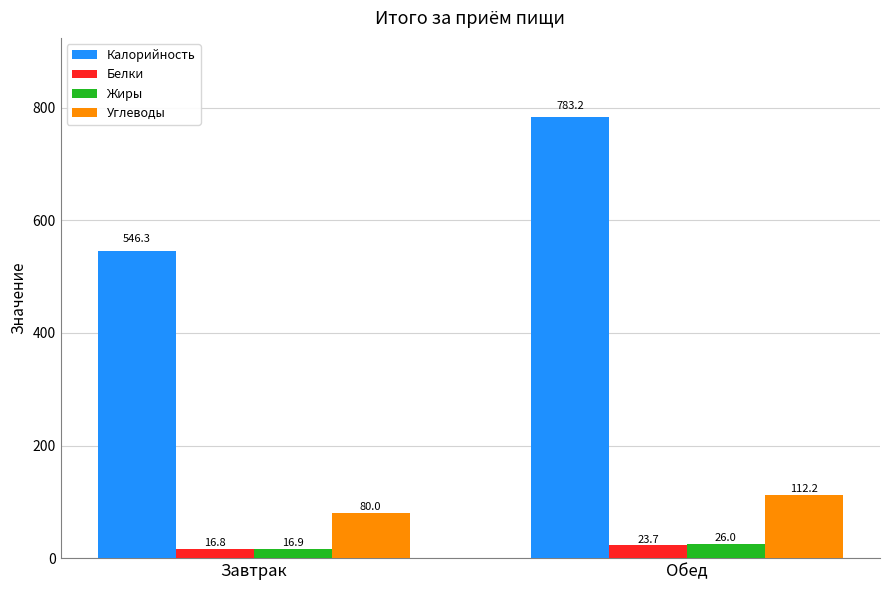

Is it true that Калорийность equals 546.3 at Завтрак?

True